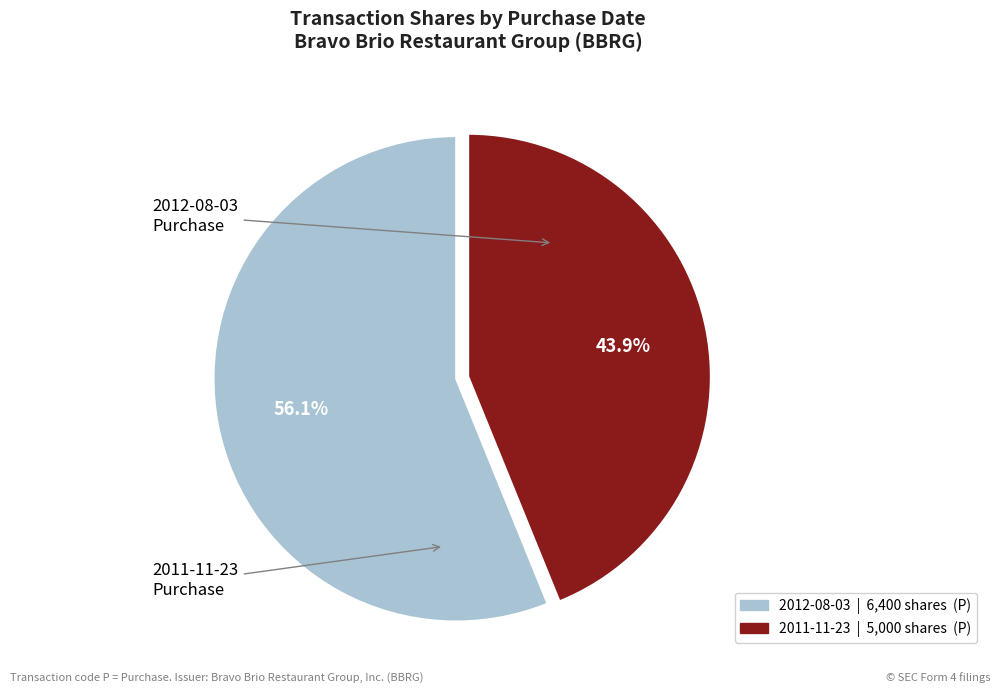

Is there a majority slice in this chart?

Yes